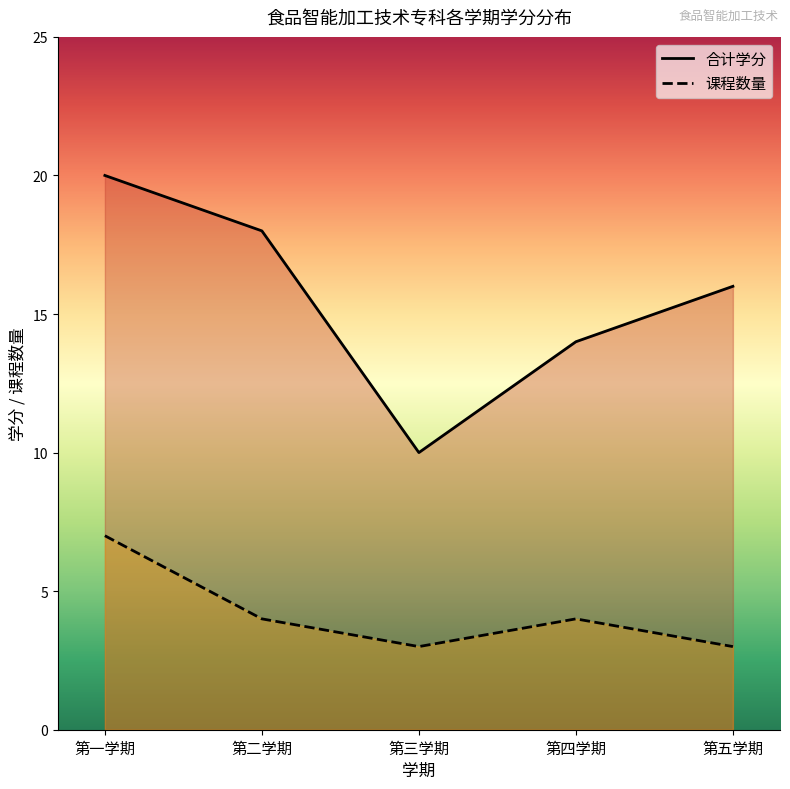

Rank the series by their average value, from highest to lowest.

合计学分, 课程数量